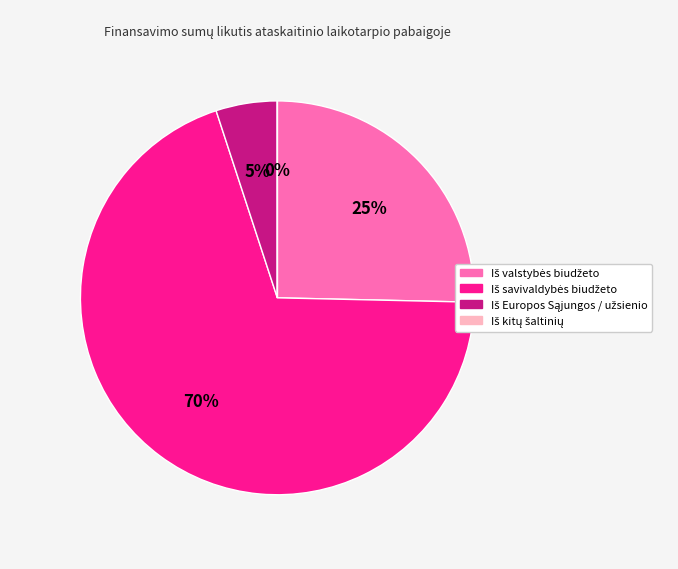

Is there a majority slice in this chart?

Yes